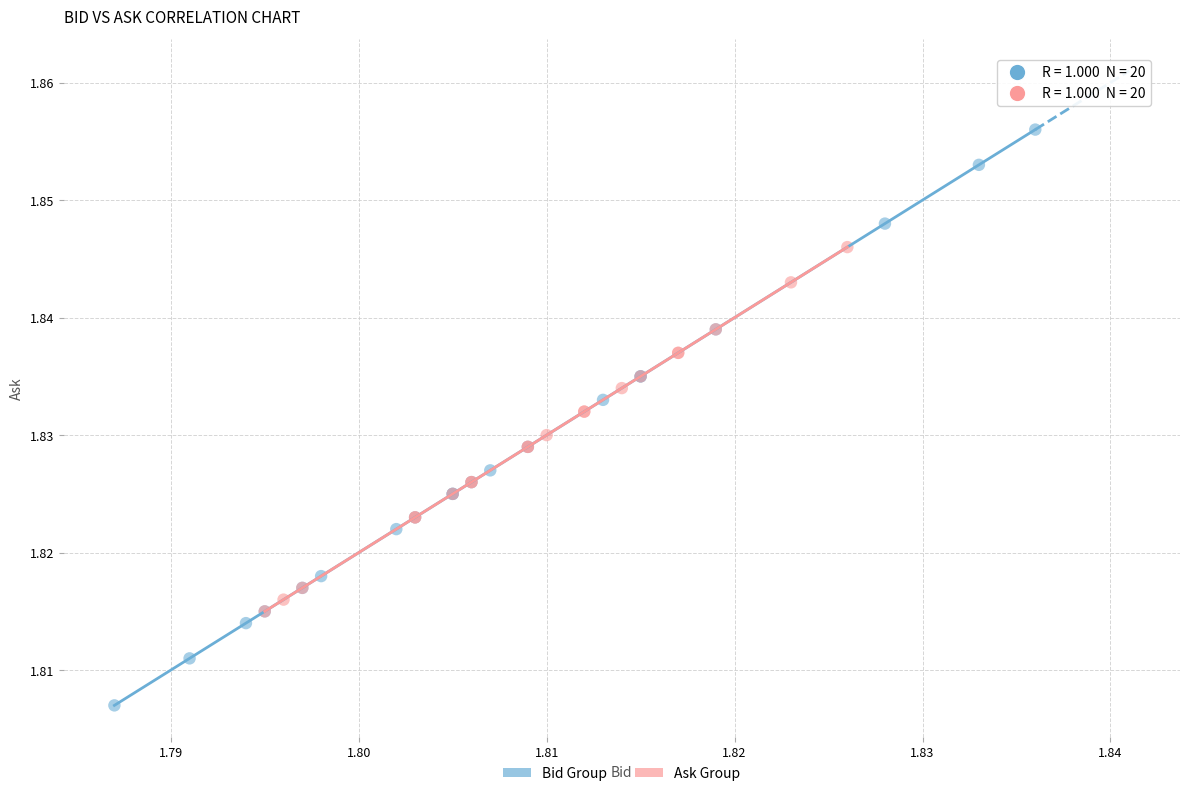

Which series contains the highest Y value?

Bid Group